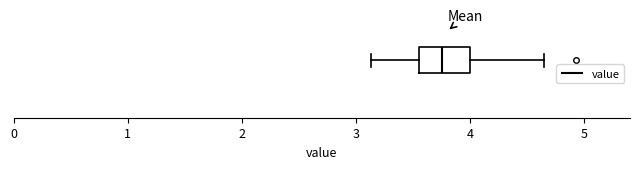

Where does the right whisker of the box end on the x-axis? The values are not printed on the chart, so give them approximately, as read against the axis.

4.7